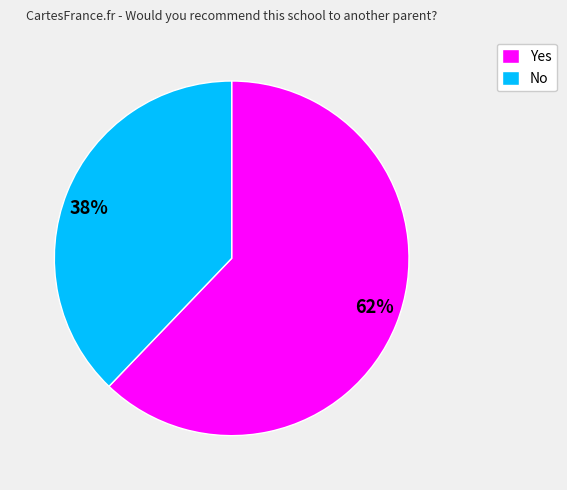

To the nearest percent, what portion does No represent?

38%